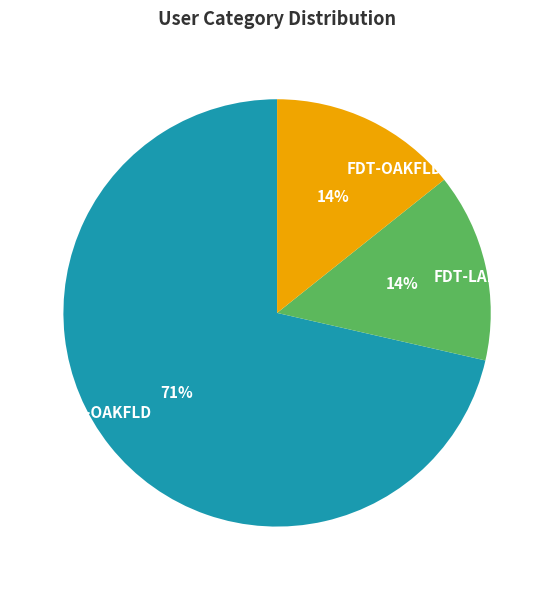

To the nearest percent, what is the average slice percentage?

33%